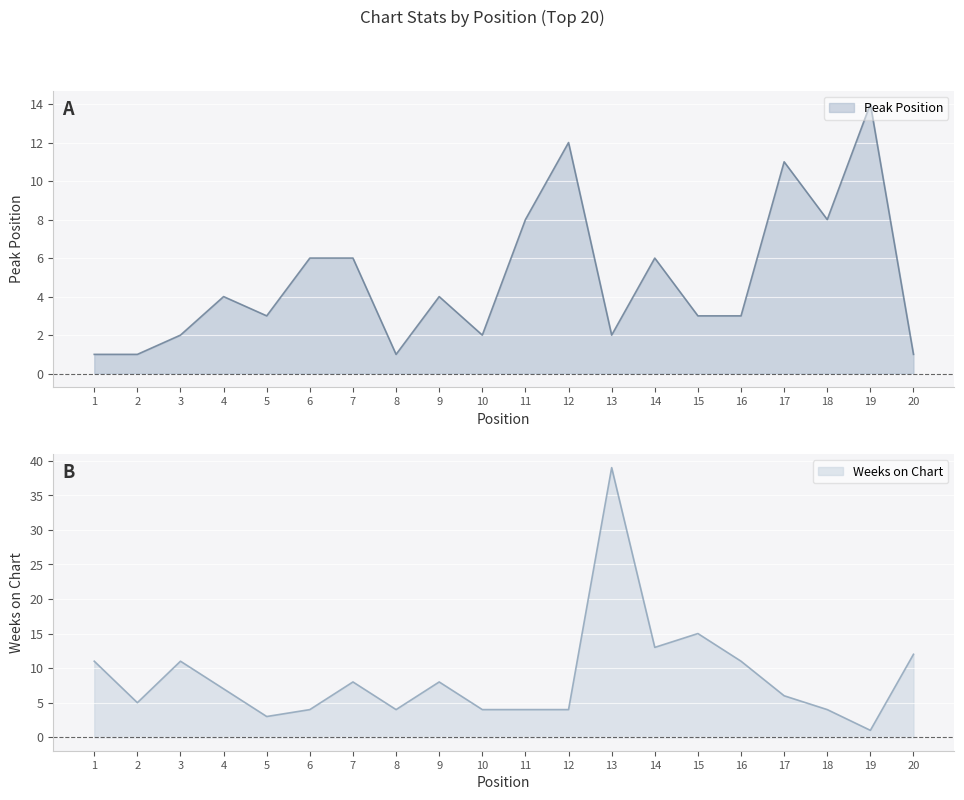

What is the value of the Peak Position point at the 2nd from the left?

1